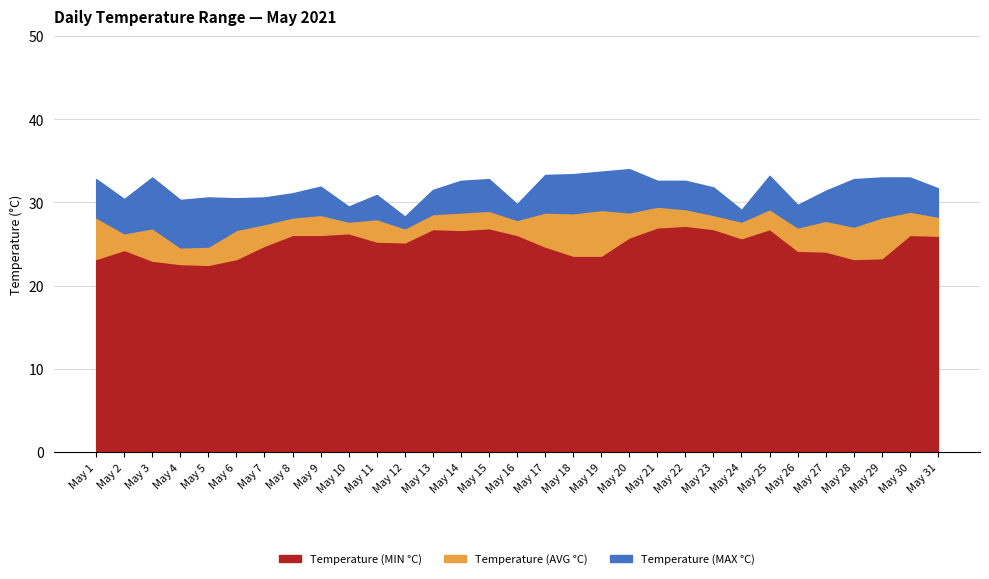

Rank the series by their maximum value, from highest to lowest.

Temperature (MAX °C), Temperature (AVG °C), Temperature (MIN °C)